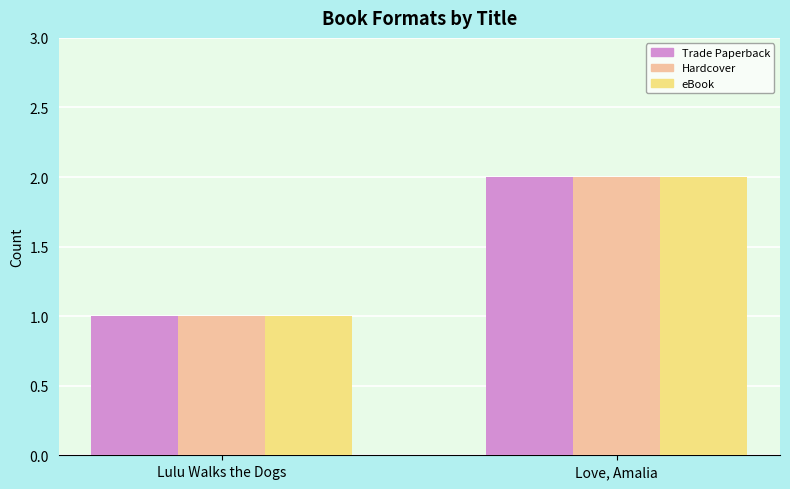

What is the greatest value displayed?

2